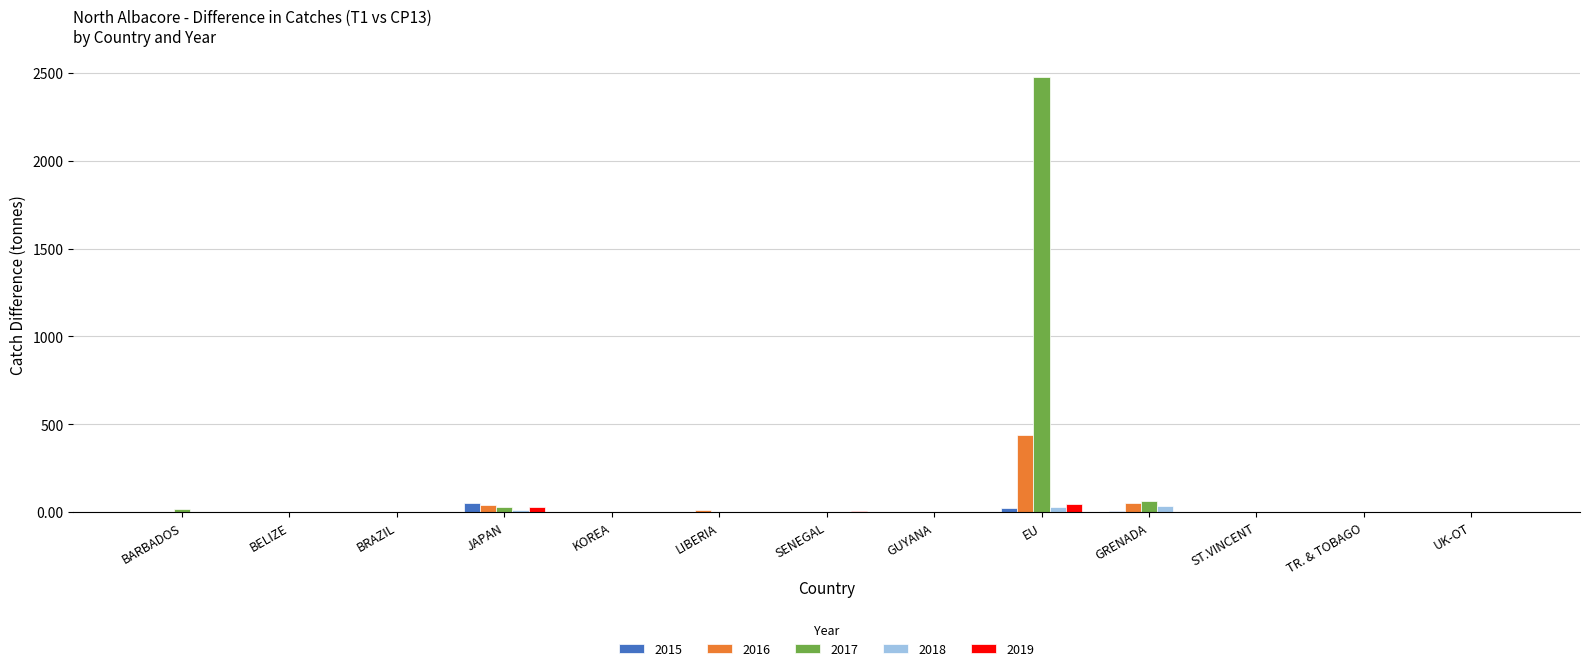

What is the sum of all 2015 values?

85.0